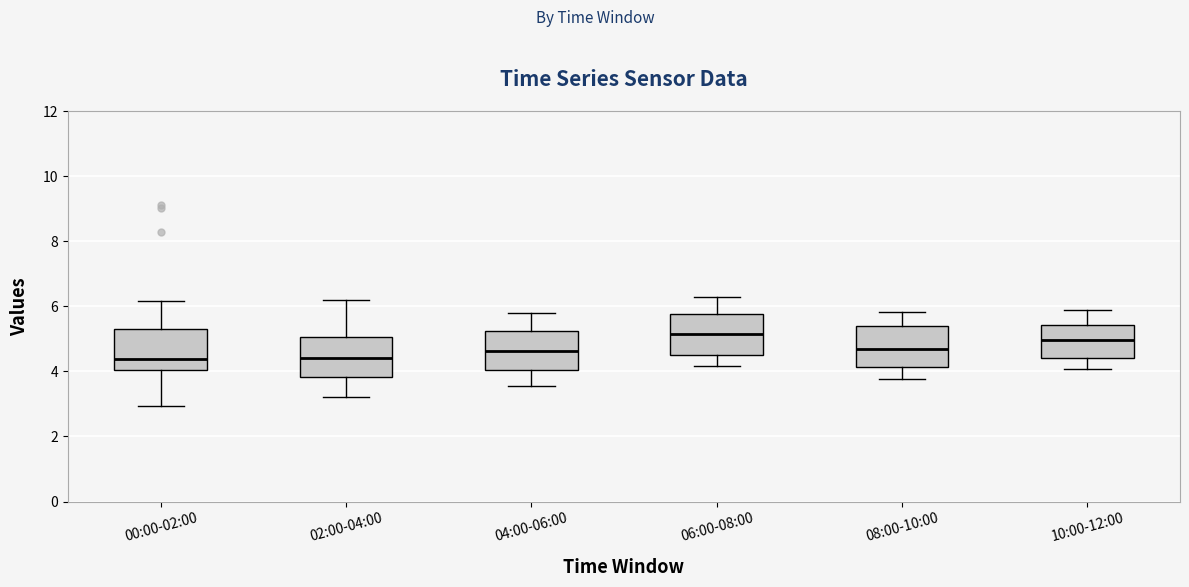

Where does the lower whisker of the box for 02:00-04:00 end on the y-axis? The values are not printed on the chart, so give them approximately, as read against the axis.

3.2